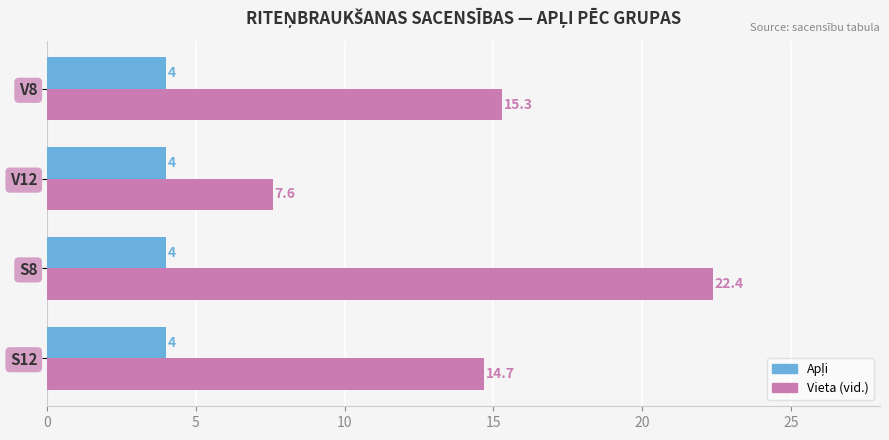

At how many categories does at least one series exceed 10?

3